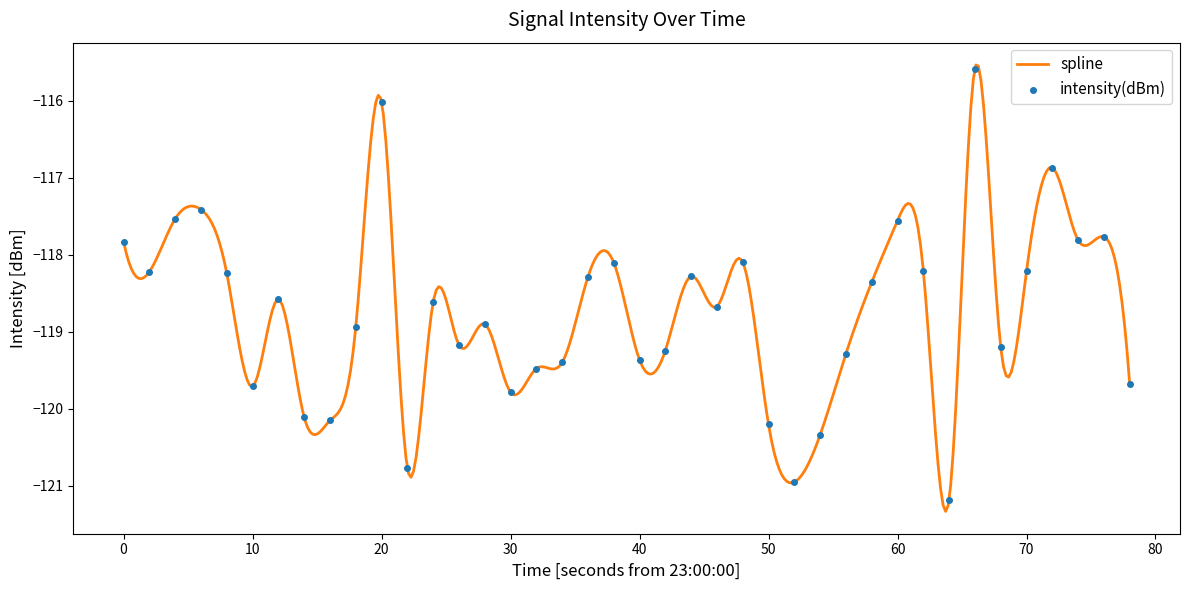

What is the maximum value for spline?

-115.5